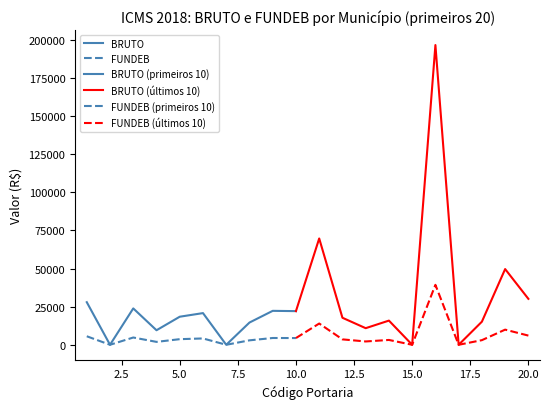

How many data points in BRUTO are above 20781?

5